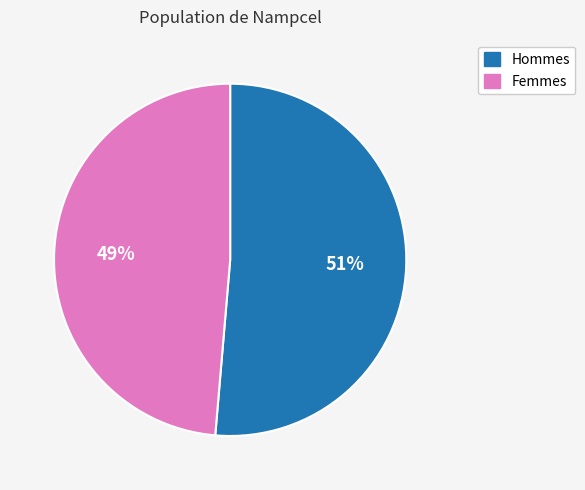

To the nearest percent, what portion does Femmes represent?

49%